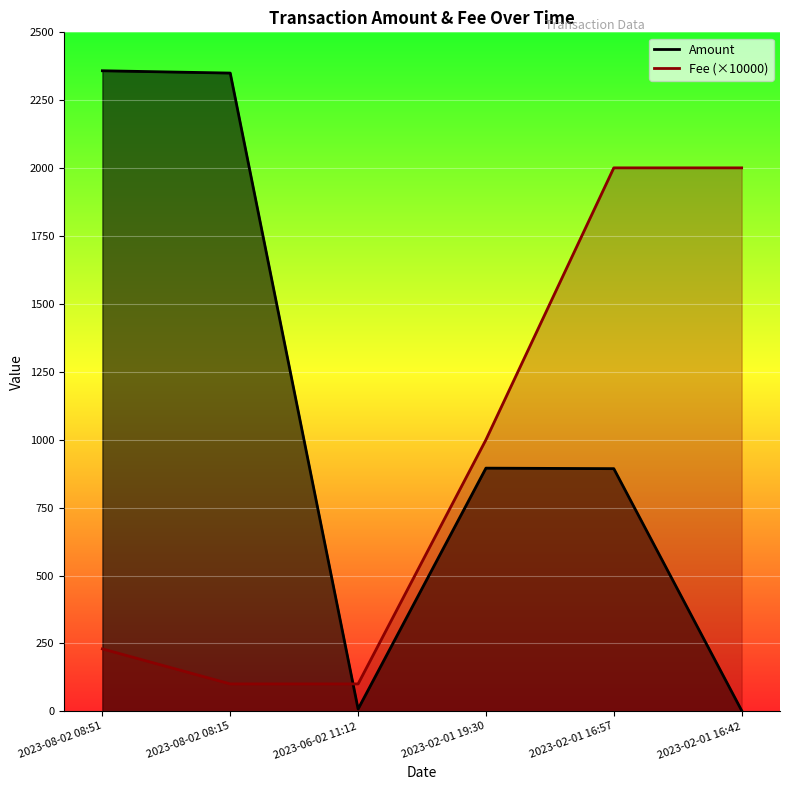

How many lines are shown in the chart?

2